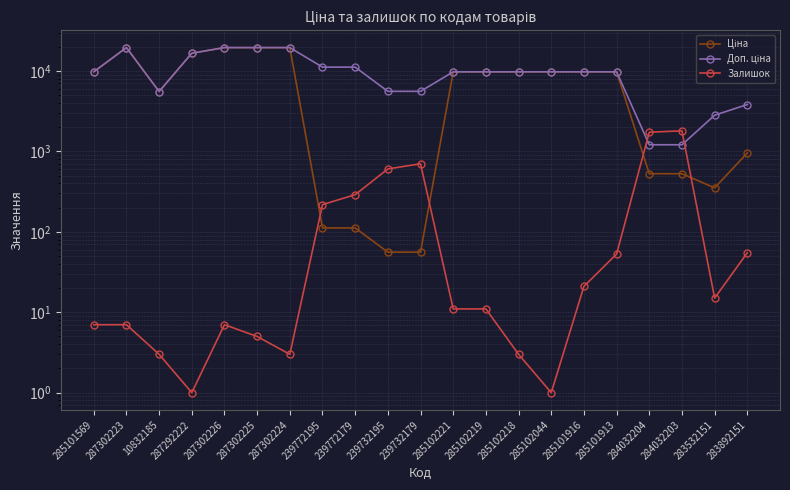

How many values in the Доп. ціна series are below 9775?

7